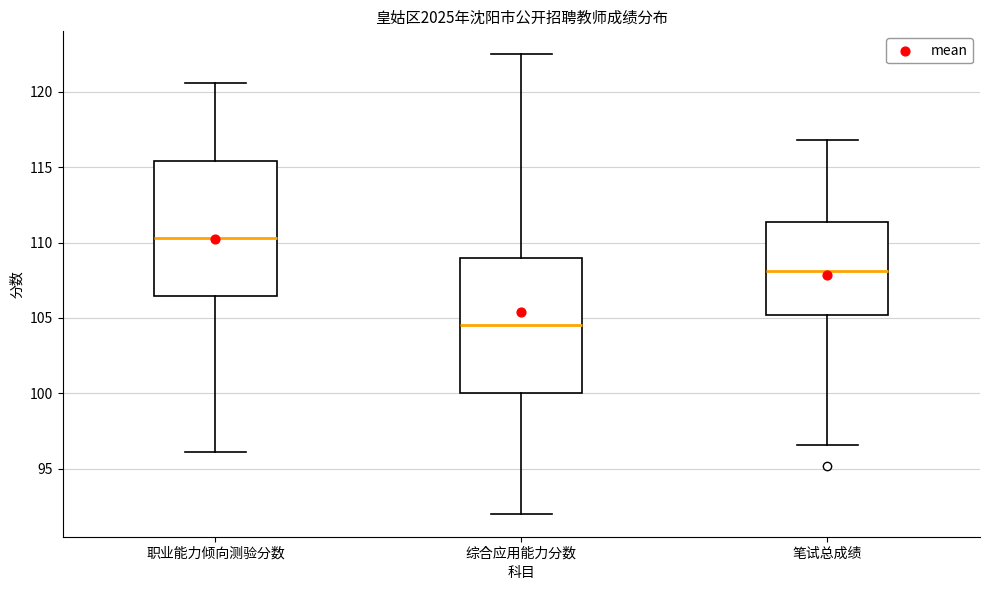

Which box has the highest median line?

职业能力倾向测验分数